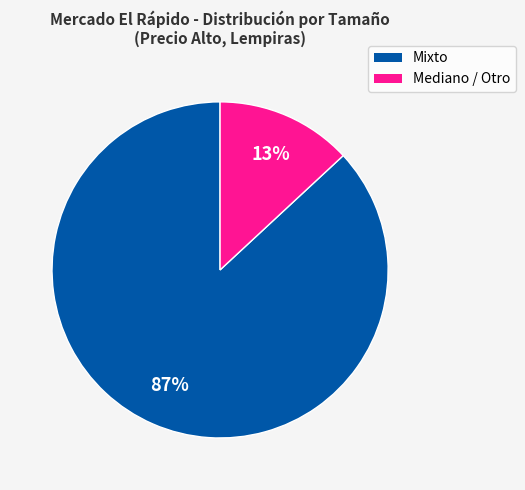

To the nearest percent, what portion does Mixto represent?

87%